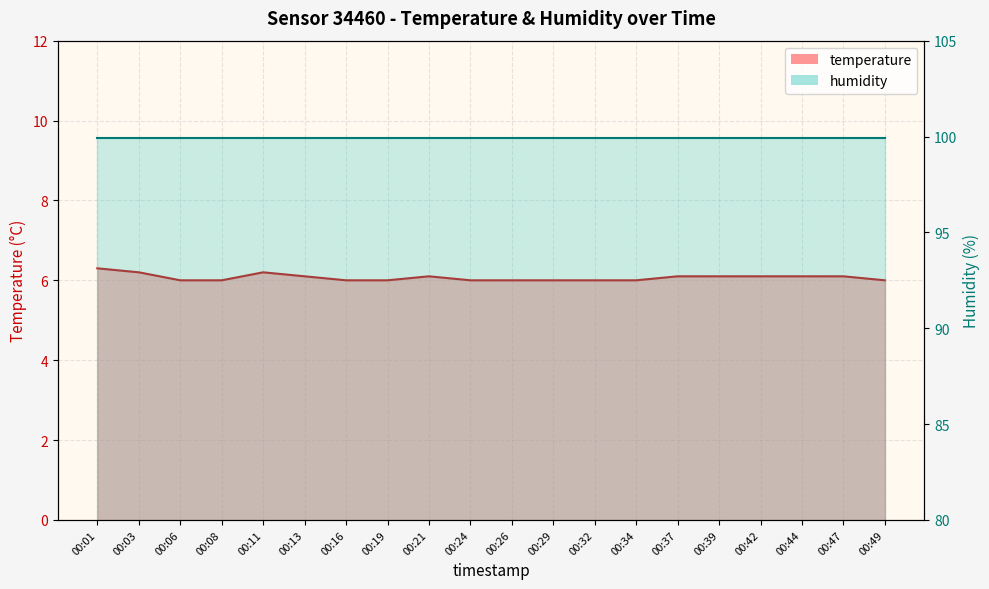

Is it true that the value at 00:16 is 6.0?

True